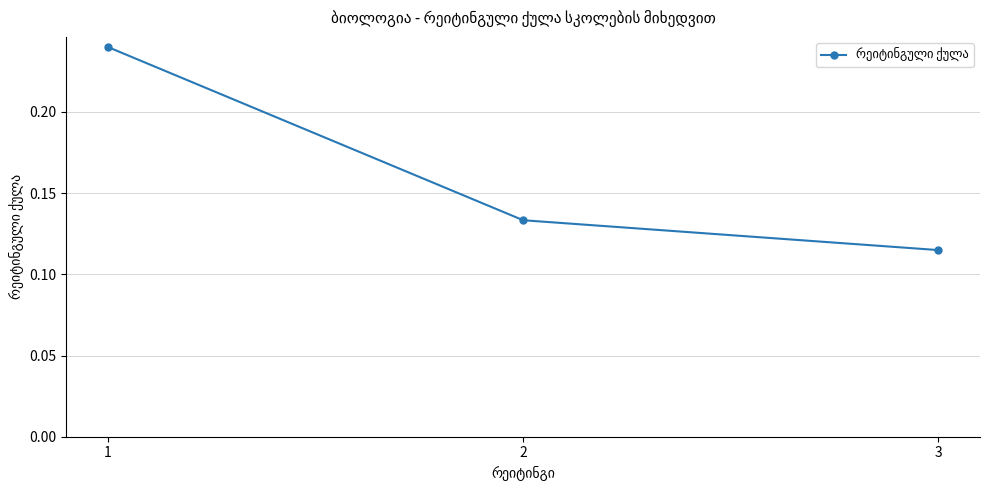

Which category has the lowest value across all series?

3